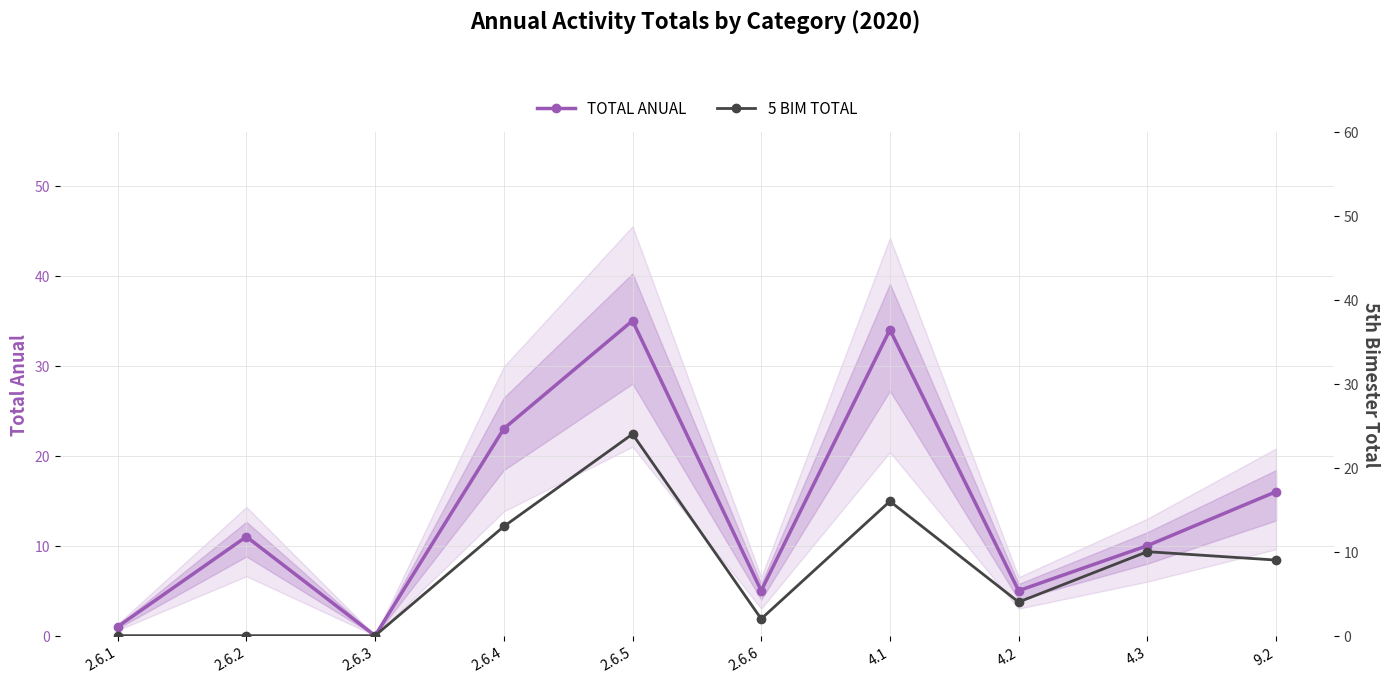

At how many categories does at least one series exceed 22?

3